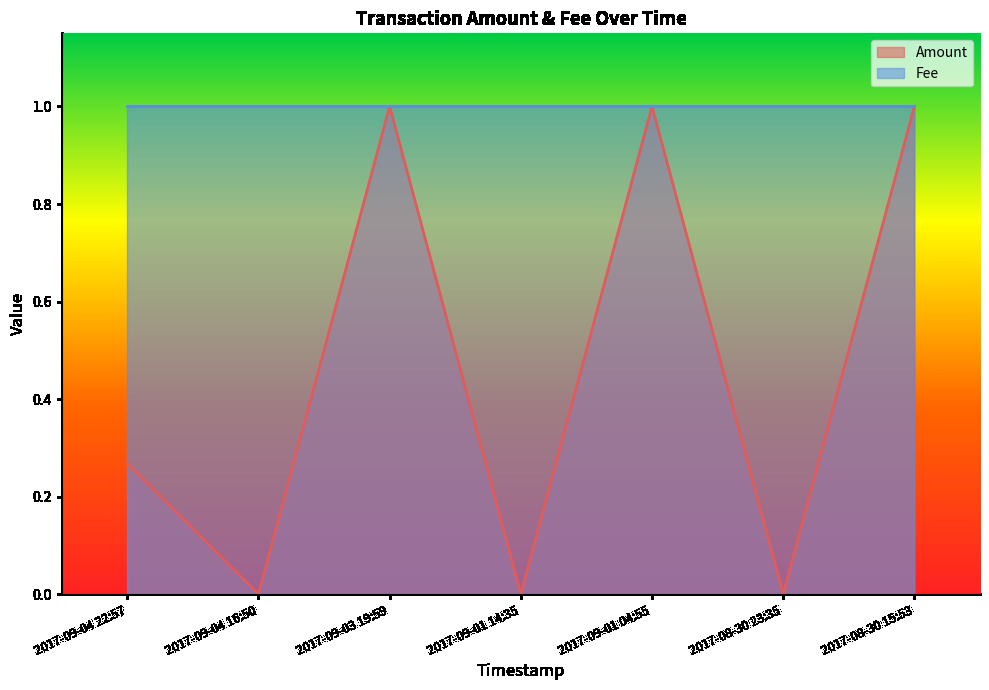

At which category does the data reach its first local valley?

2017-09-04 16:50